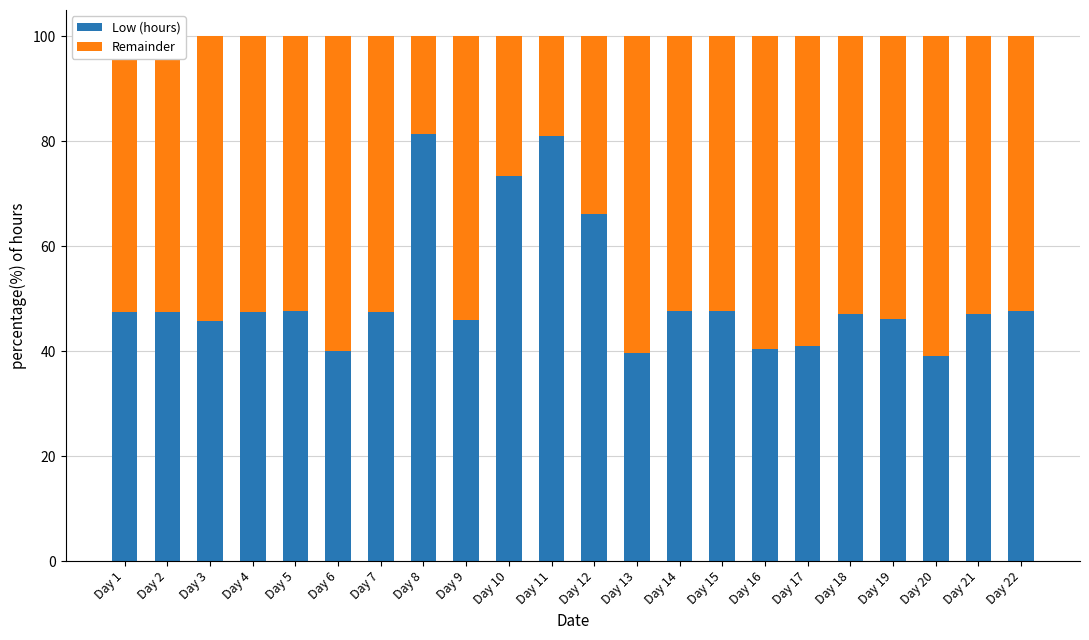

What is the average value of the Low (hours) series?

50.6